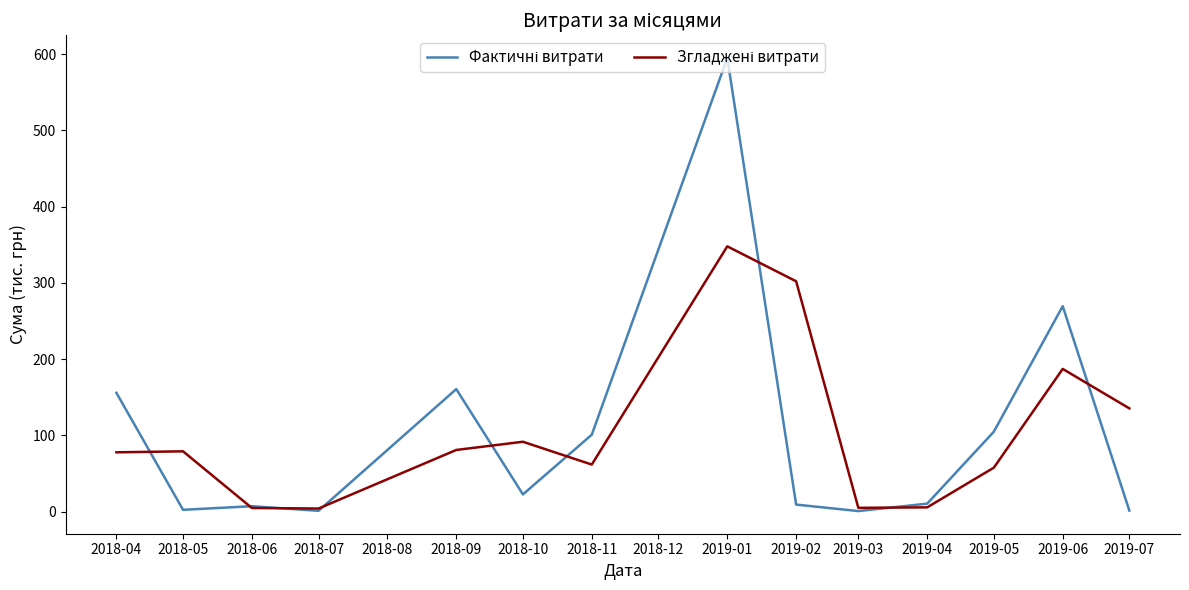

Which category has the highest value across all series?

2019-01